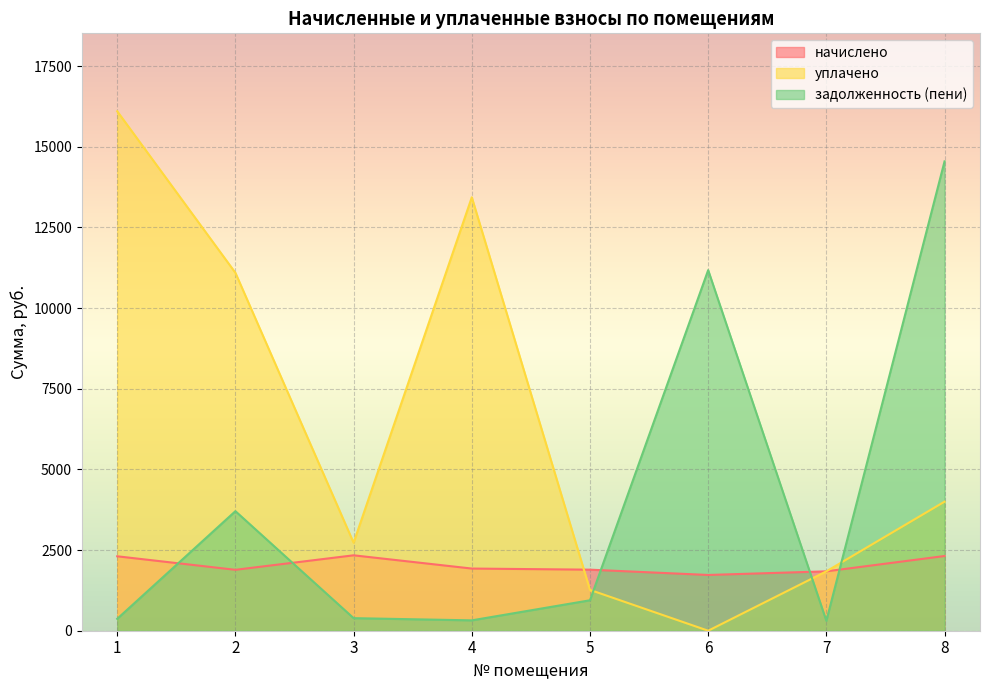

Where is начислено nearest to the value 2032?

4